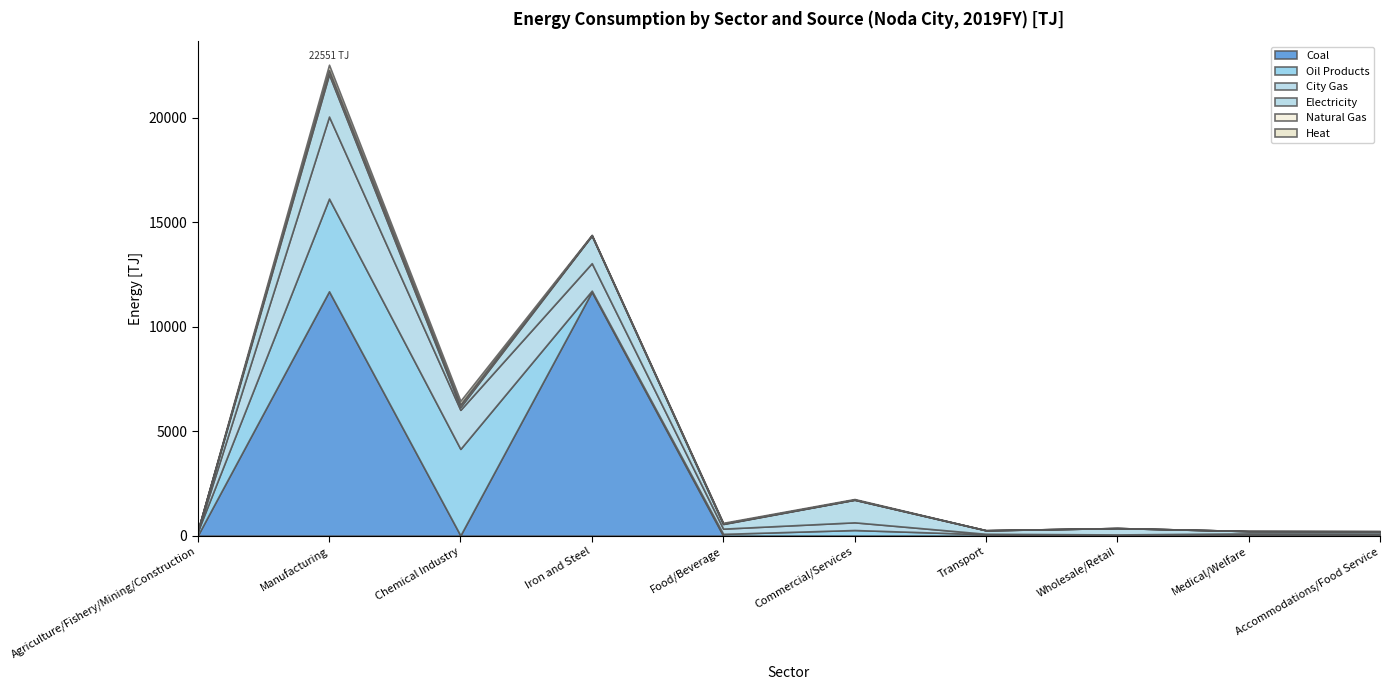

The value of Coal at Iron and Steel is 5579.2. True or false?

False